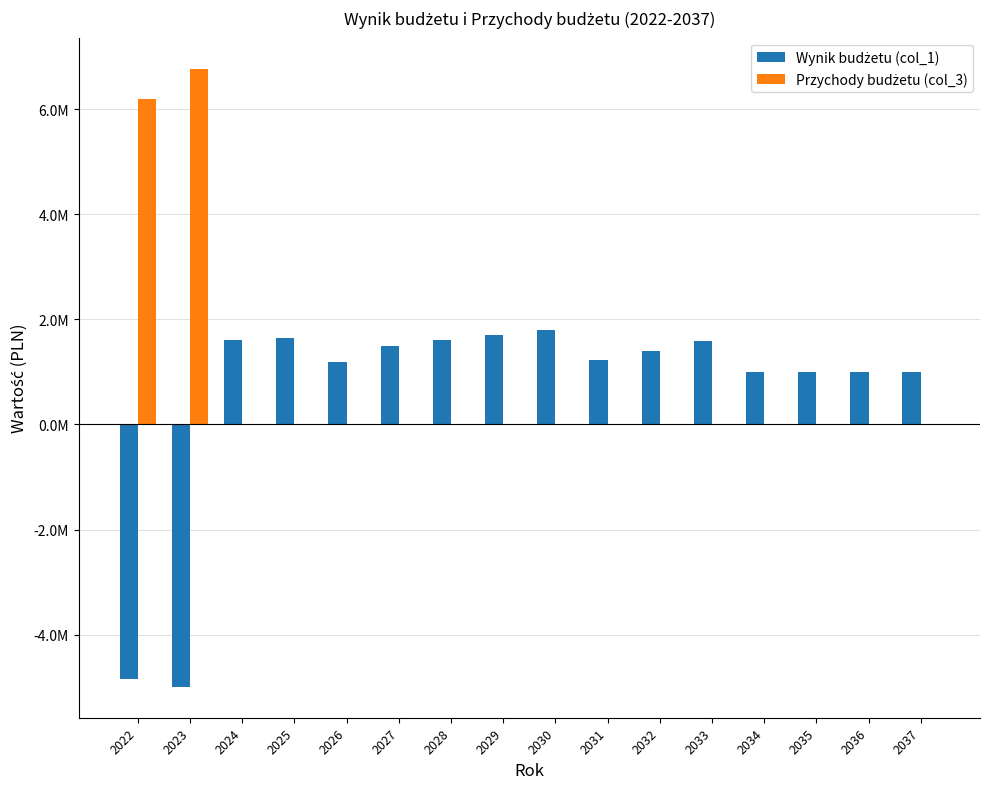

Where is Przychody budżetu (col_3) nearest to the value 3386218?

2022